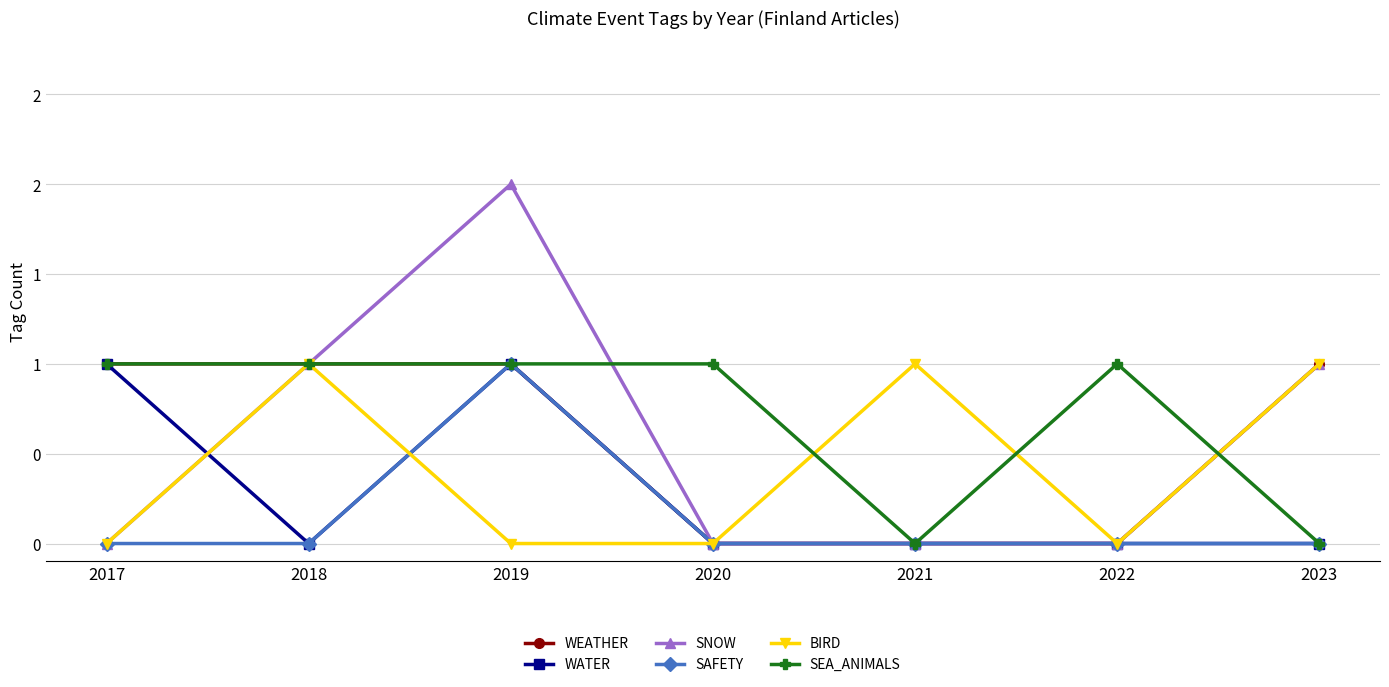

How many interior local peaks does the SEA_ANIMALS series have?

1